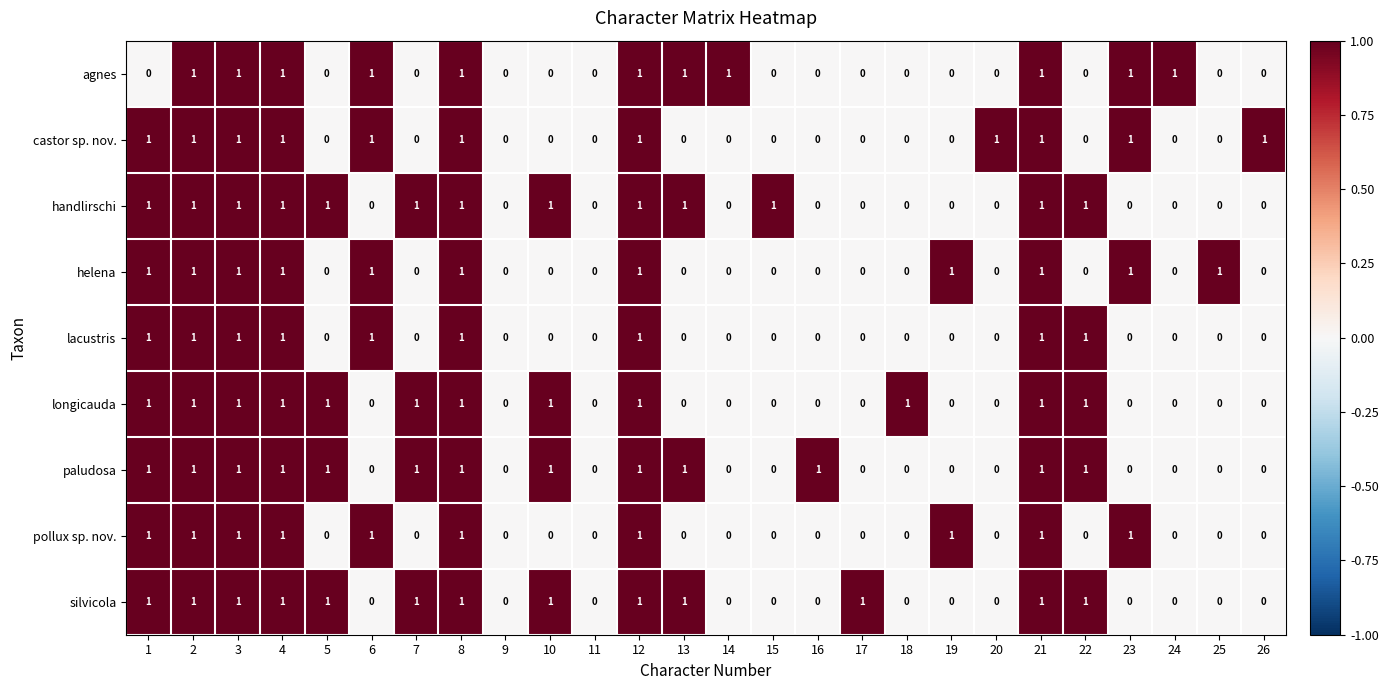

Count the number of categories in the chart.

26